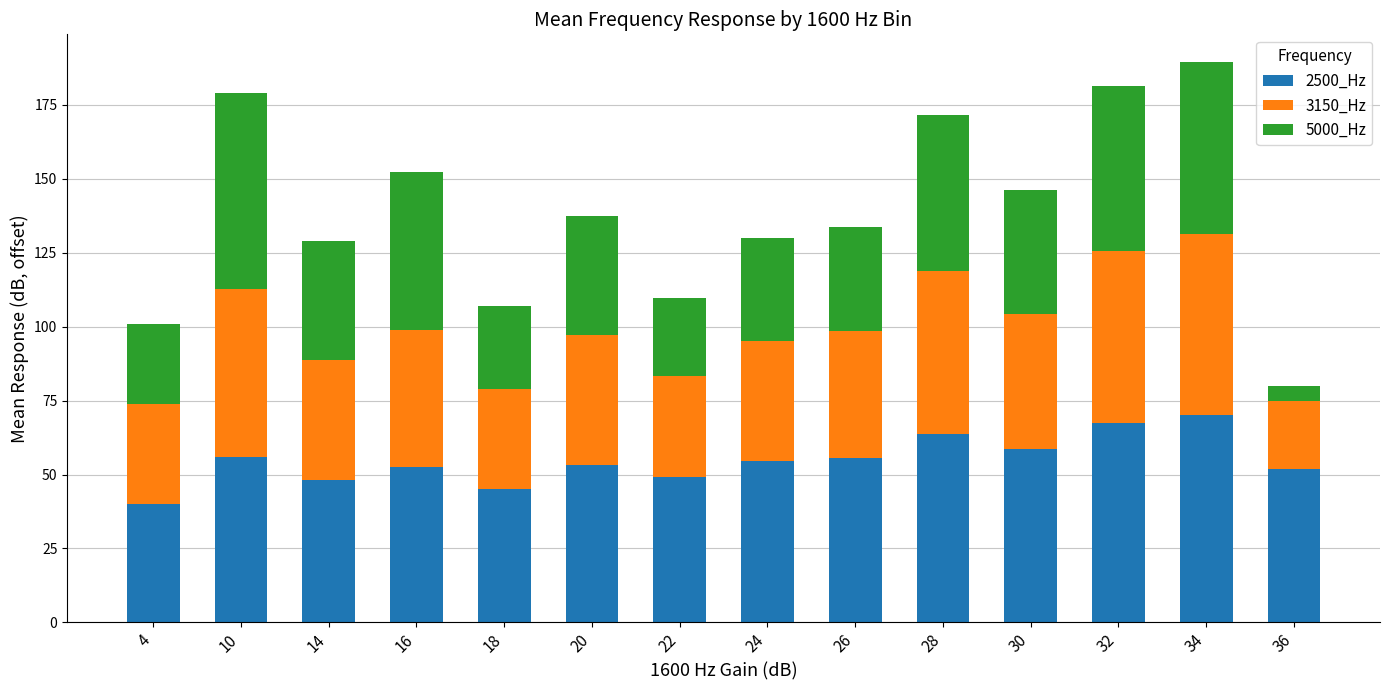

What is the maximum value for 2500_Hz?

70.0